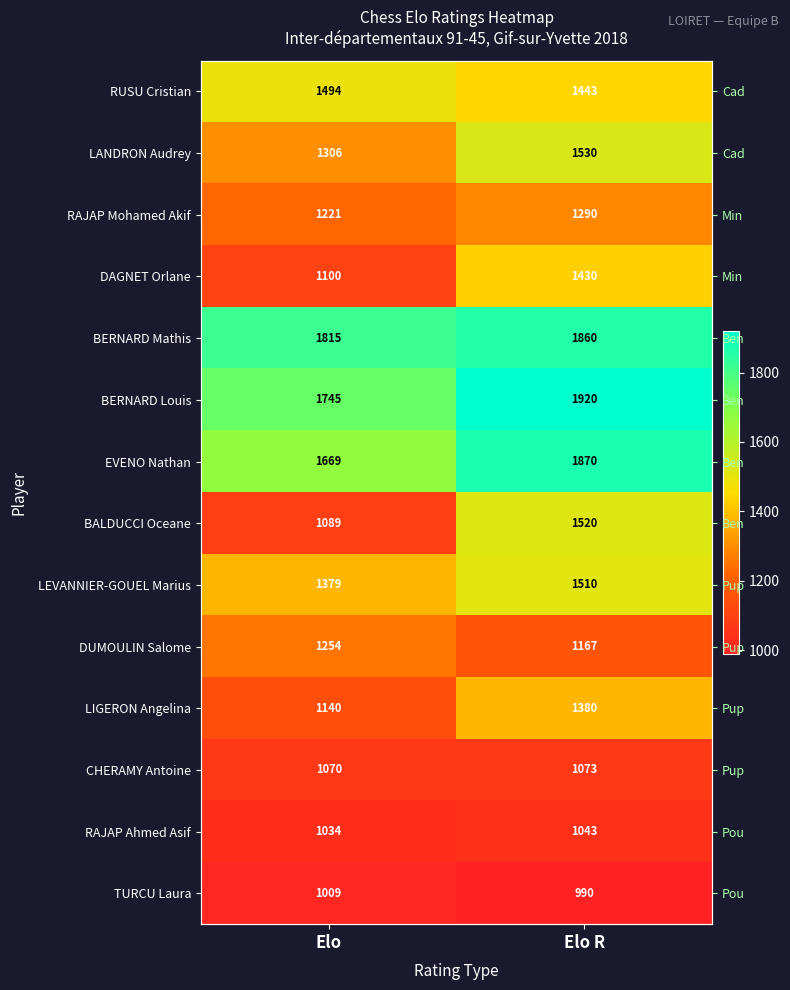

Rank the series at Elo R from lowest to highest value.

TURCU Laura, RAJAP Ahmed Asif, CHERAMY Antoine, DUMOULIN Salome, RAJAP Mohamed Akif, LIGERON Angelina, DAGNET Orlane, RUSU Cristian, LEVANNIER-GOUEL Marius, BALDUCCI Oceane, LANDRON Audrey, BERNARD Mathis, EVENO Nathan, BERNARD Louis